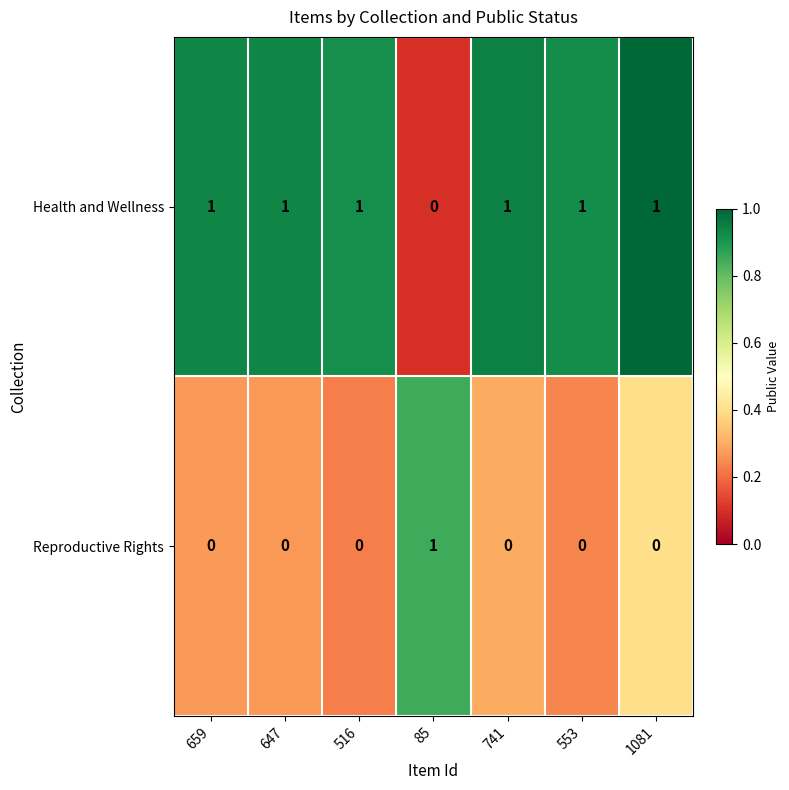

What is the sum of all Health and Wellness values?

6